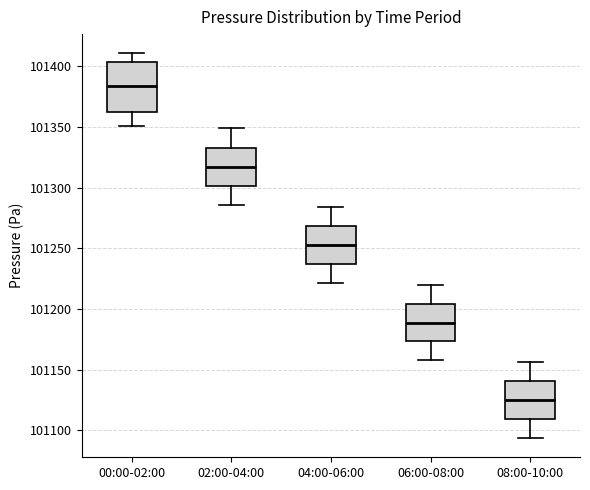

Reading left to right, transcribe this box plot: for each box, give where its median line is, the range the box spans, and where its two whiskers end, as read against the y-axis. The values are not printed on the chart, so give them approximately, as read against the axis.

00:00-02:00: median 101385, box 101360 to 101405, whiskers 101350 to 101410
02:00-04:00: median 101315, box 101300 to 101330, whiskers 101285 to 101350
04:00-06:00: median 101255, box 101235 to 101270, whiskers 101220 to 101285
06:00-08:00: median 101190, box 101175 to 101205, whiskers 101160 to 101220
08:00-10:00: median 101125, box 101110 to 101140, whiskers 101095 to 101155